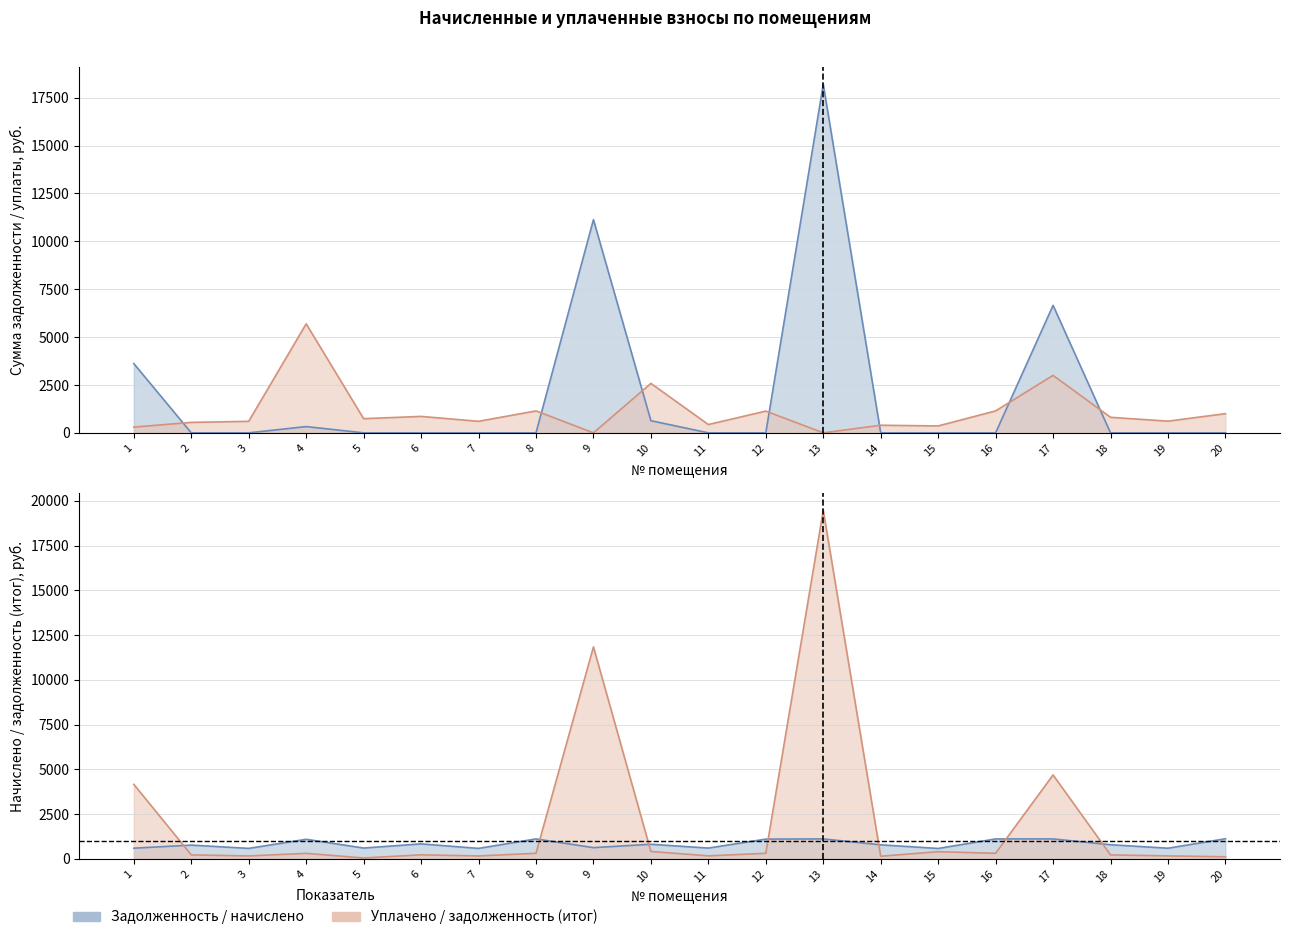

How many interior local peaks does the задолженность (col_1) series have?

4